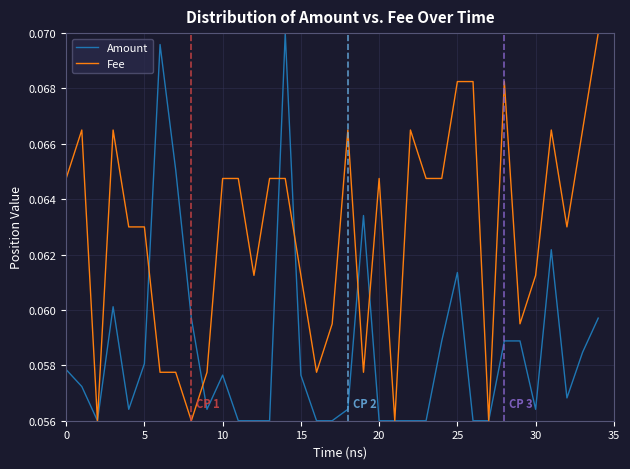

List the series in order of their overall mean, highest first.

Fee, Amount